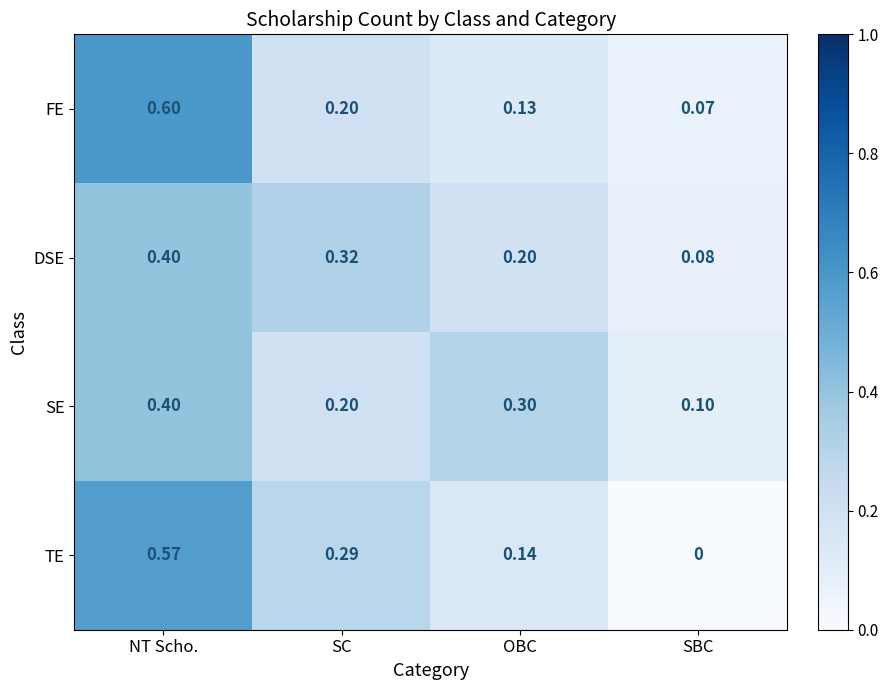

At which category is the sum across all series the highest?

NT Scho.